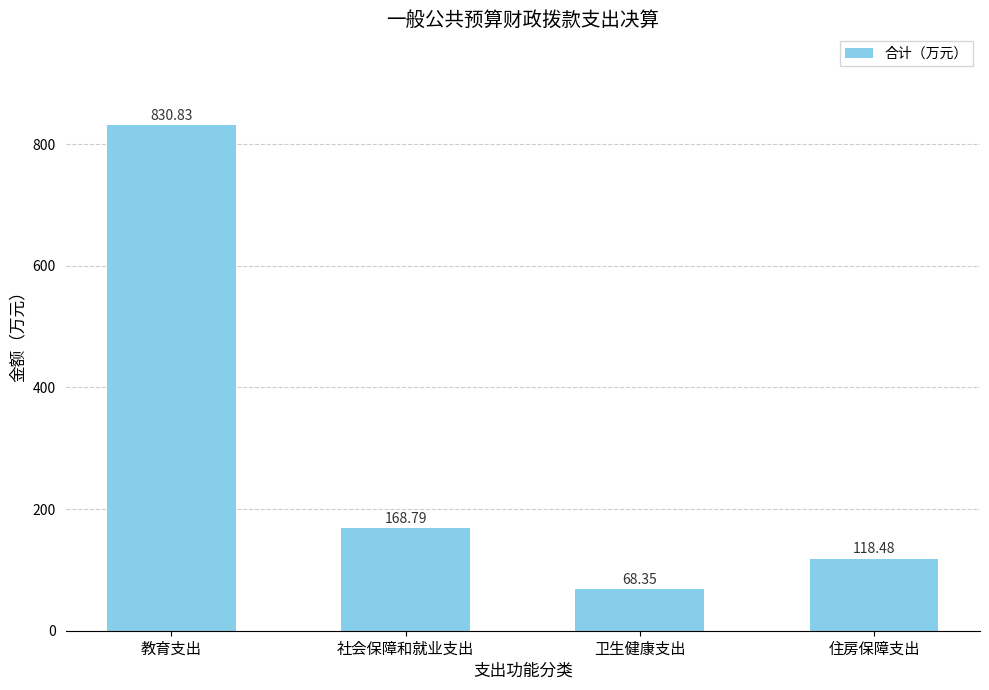

Count the number of data series in this chart.

1